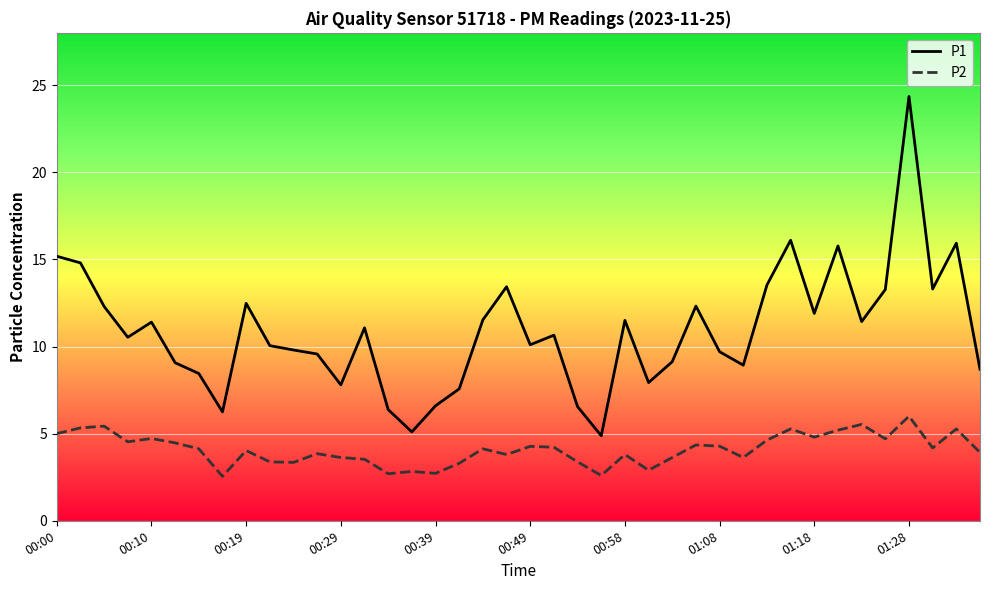

True or false: P1 and P2 cross at least once.

False